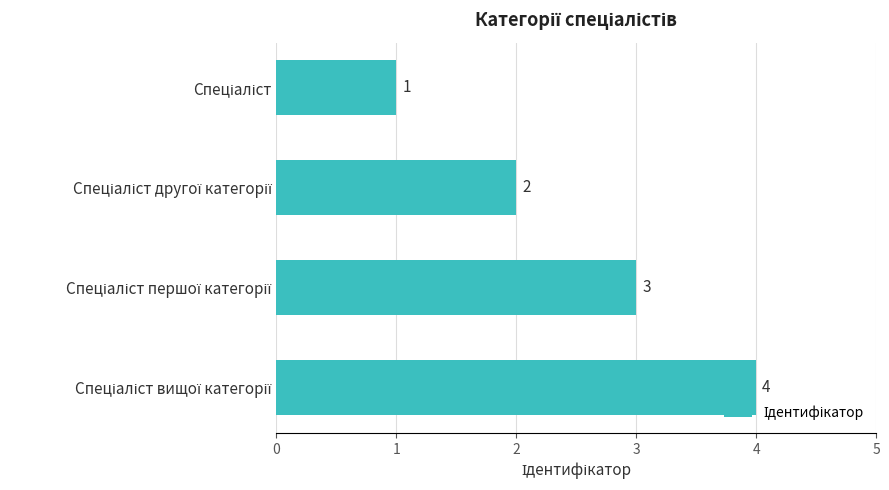

What is the difference between the maximum and minimum values?

3